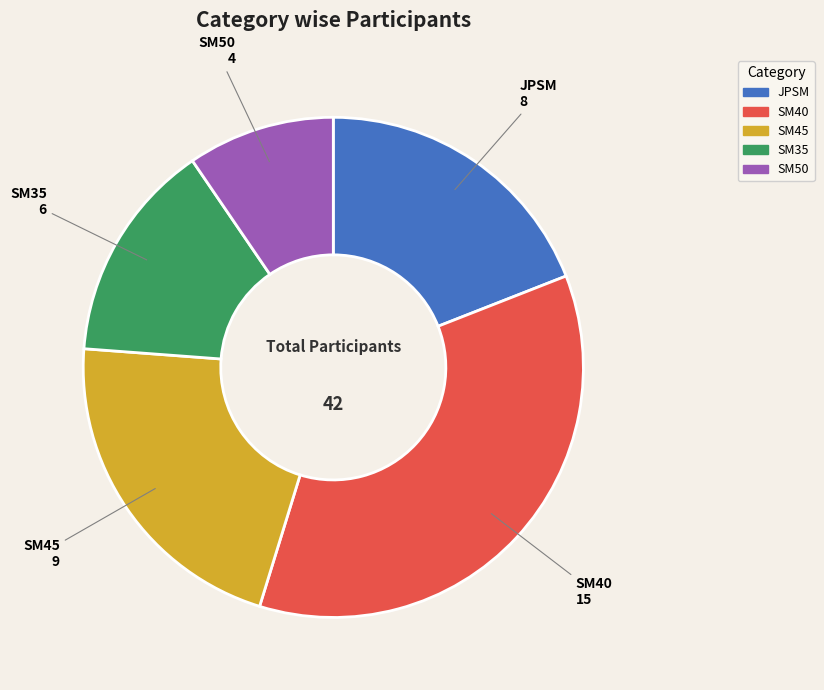

Do JPSM and SM45 together represent more than half of the pie?

No